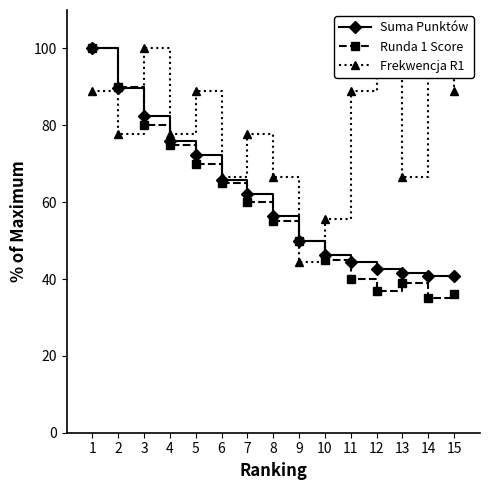

What is the difference between the Frekwencja R1 values at 3 and 7?

22.2